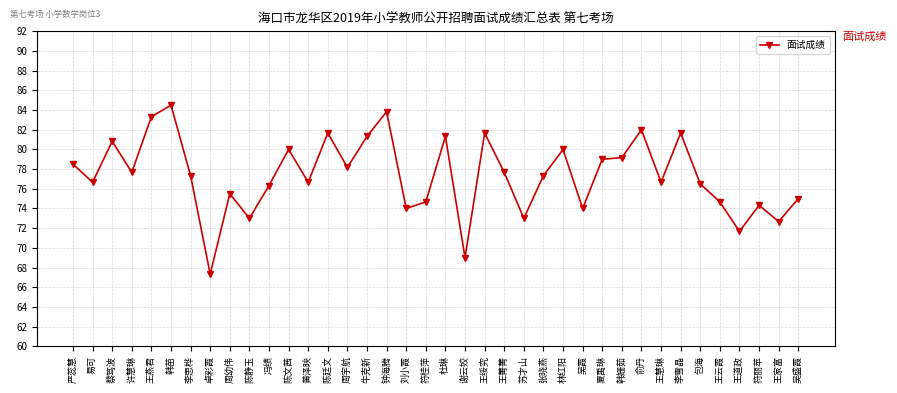

What is the label of the 25th point from the right?

陈廷文